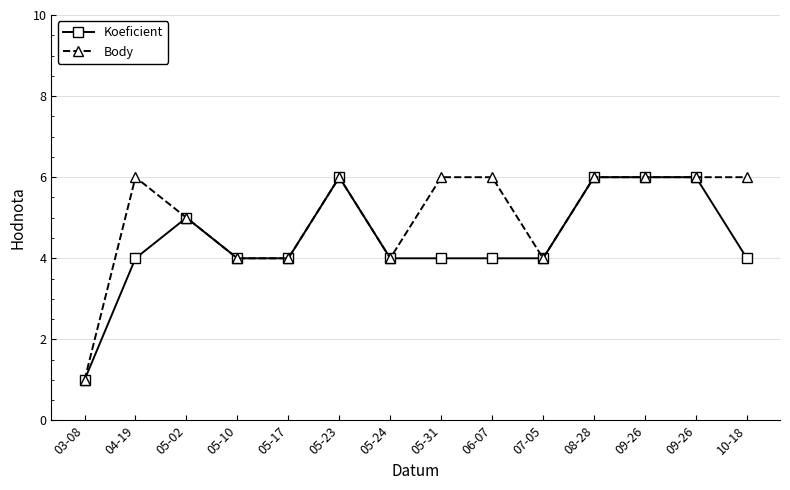

In Koeficient, how many points are higher than both neighbors (excluding endpoints)?

2